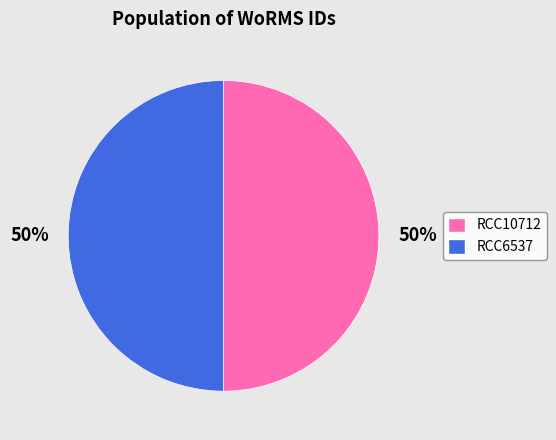

How many segments does this pie chart have?

2